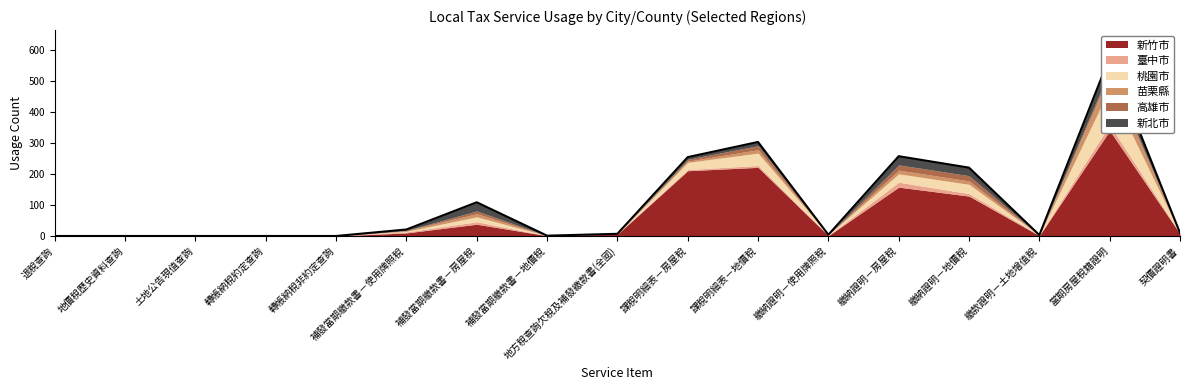

What is the average value of the 臺中市 series?

4